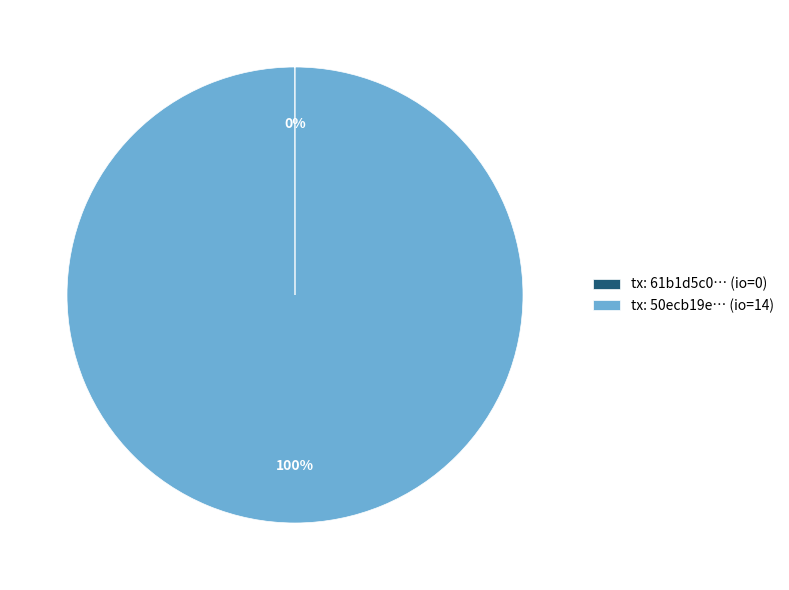

To the nearest percent, what percentage of the pie is tx: 50ecb19e… (io=14)?

100%